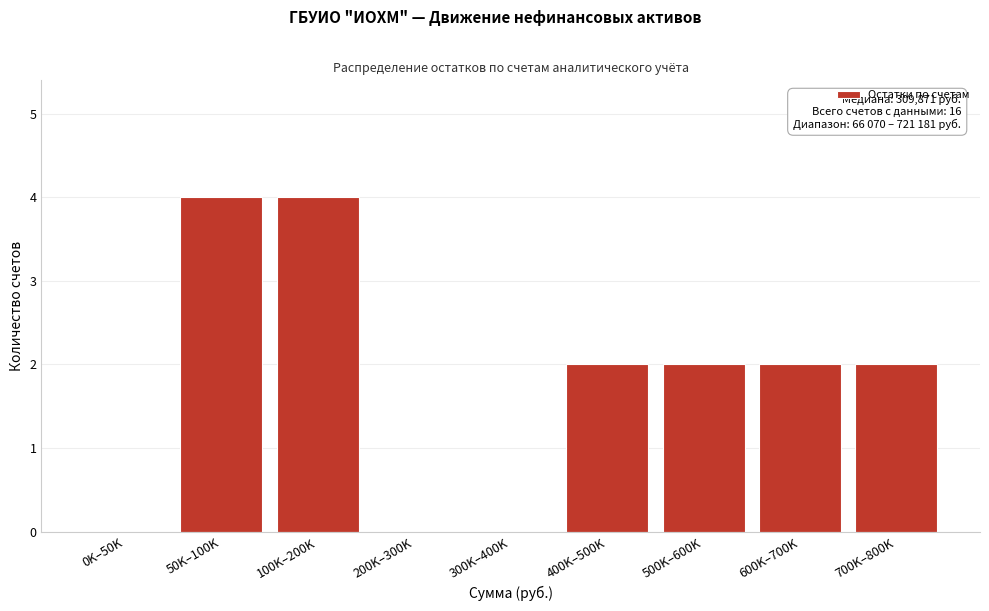

Reading left to right, what are all the values shown in this chart?

0K–50K=0	50K–100K=4	100K–200K=4	200K–300K=0	300K–400K=0	400K–500K=2	500K–600K=2	600K–700K=2	700K–800K=2